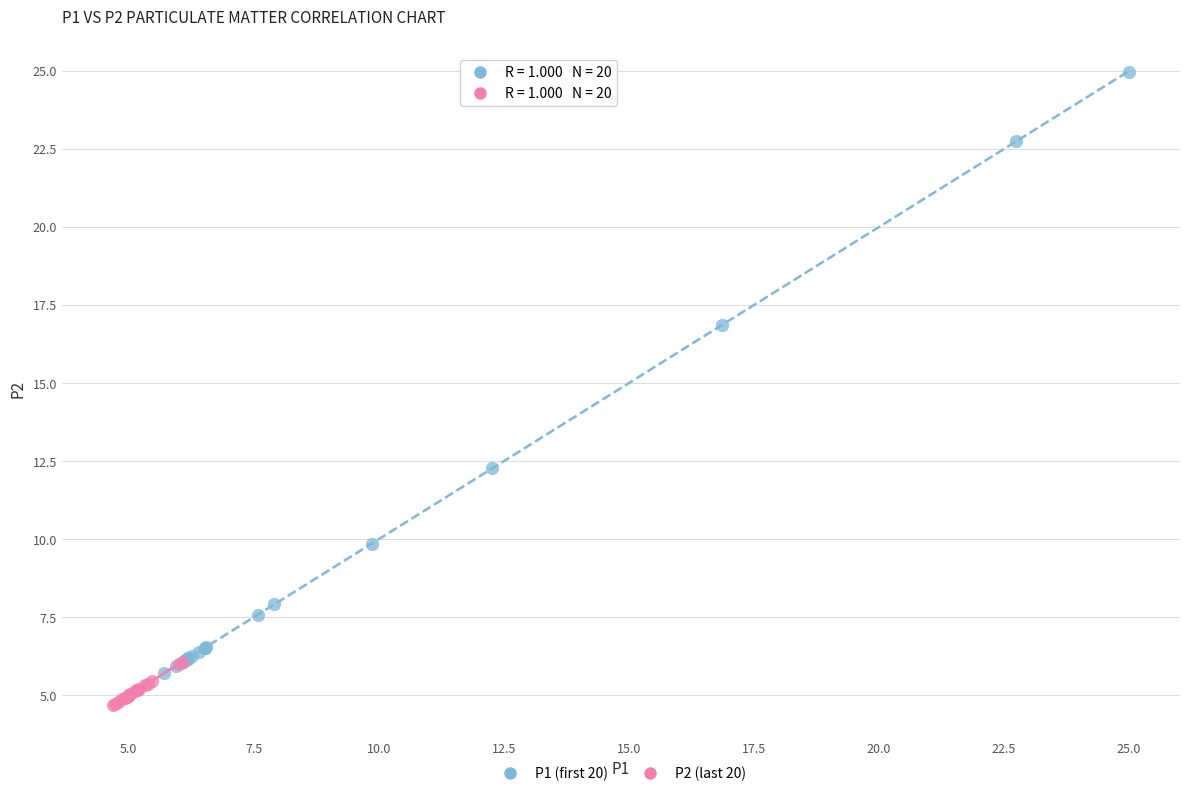

Which series reaches the maximum Y coordinate?

P1 (first 20)